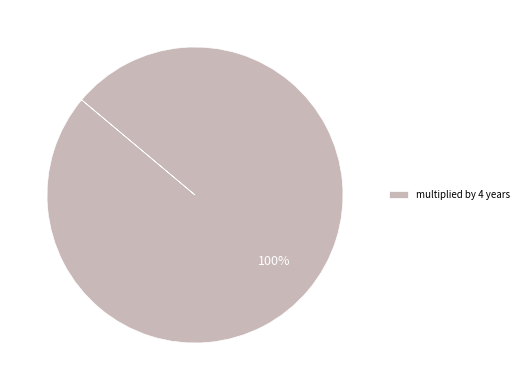

Which category accounts for the majority?

multiplied by 4 years